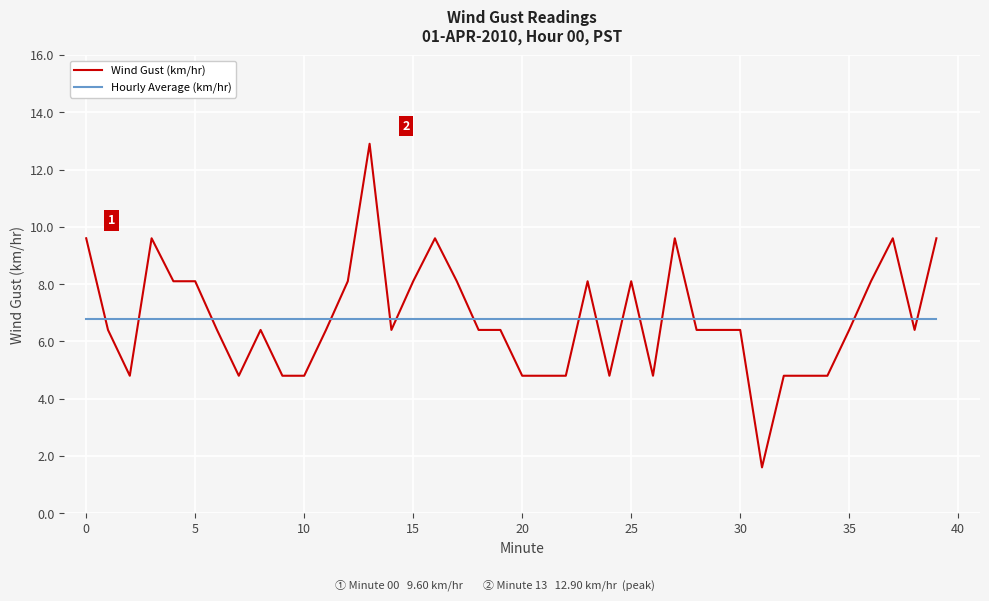

What is the difference between the maximum and minimum values in the Wind Gust (km/hr) series?

11.3